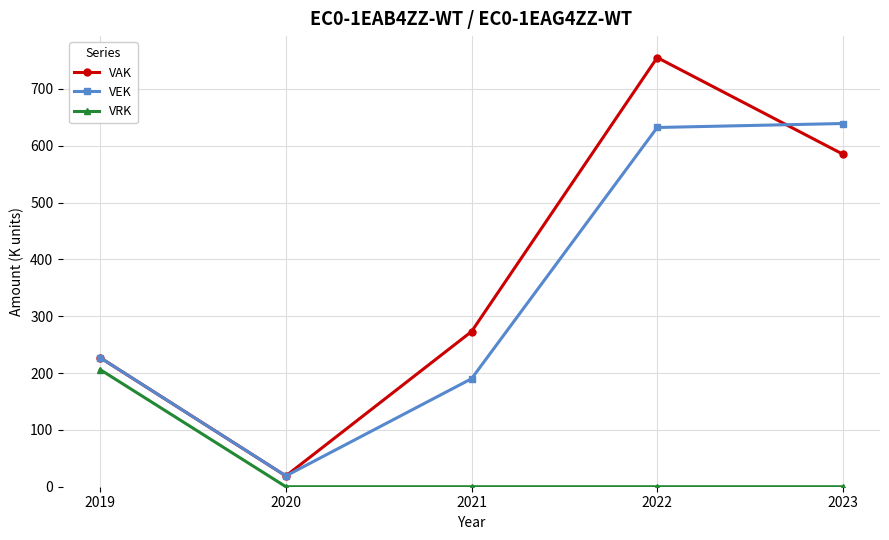

At which category does VAK reach its first local valley?

2020